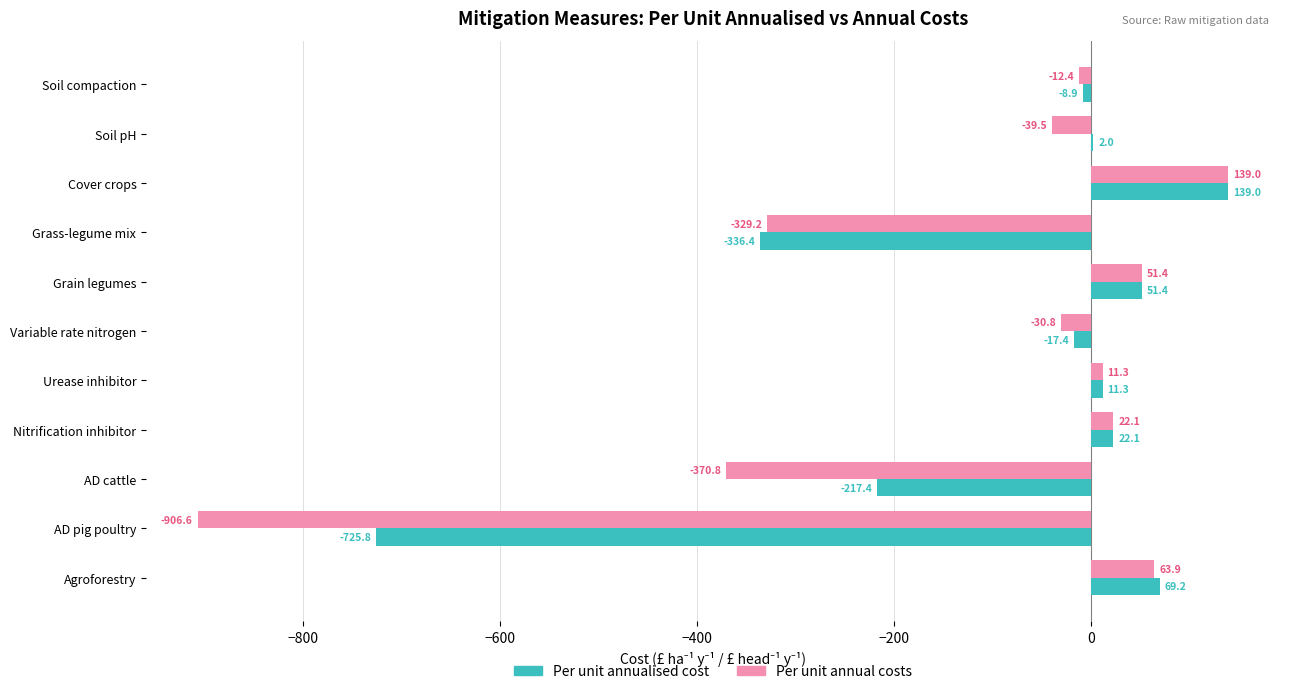

What is the sum of the Per unit annual costs values at Variable rate nitrogen and Agroforestry?

33.1